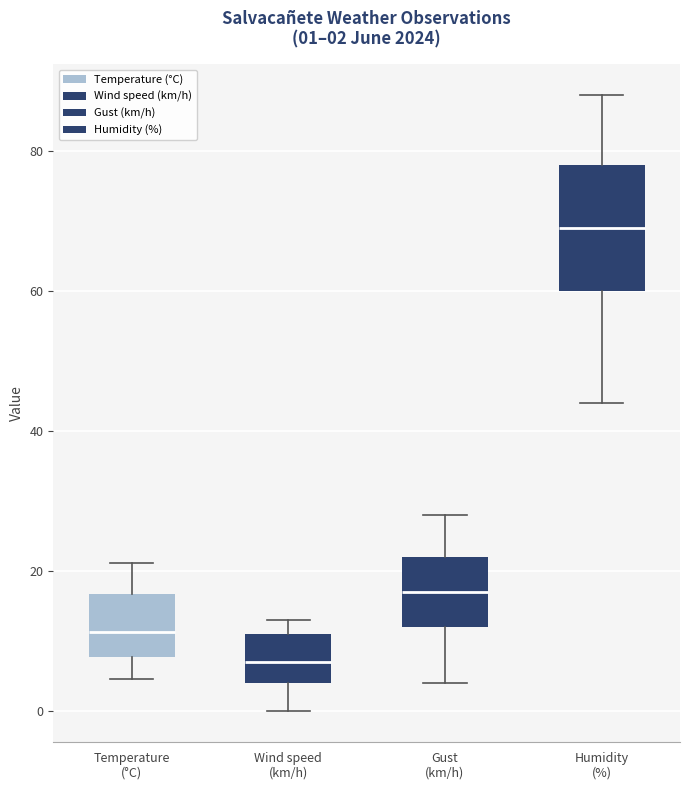

Comparing the boxes themselves (not the whiskers), which one is the tallest?

Humidity (%)